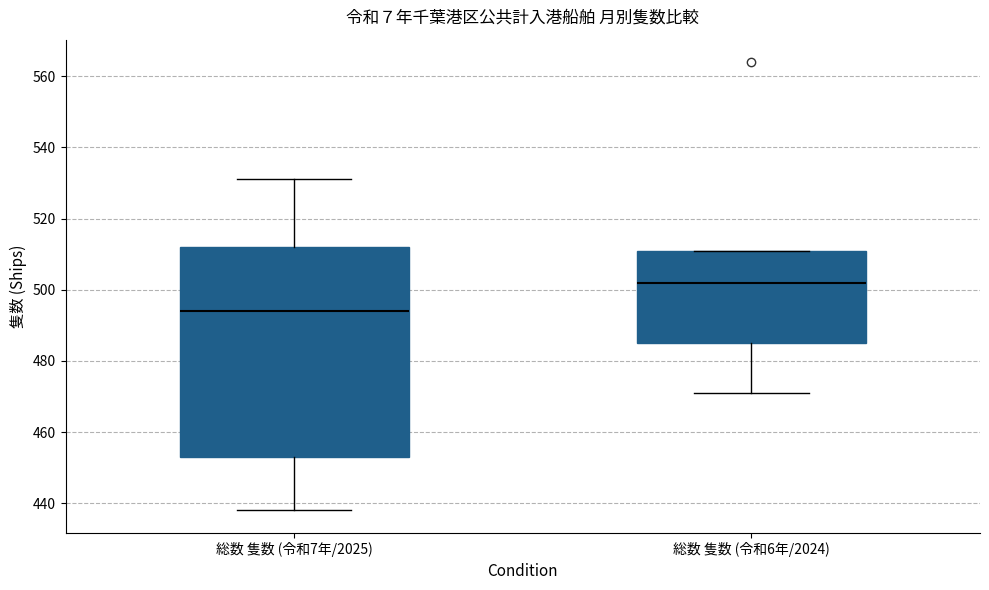

Comparing the boxes themselves (not the whiskers), which one is the tallest?

総数 隻数 (令和7年/2025)